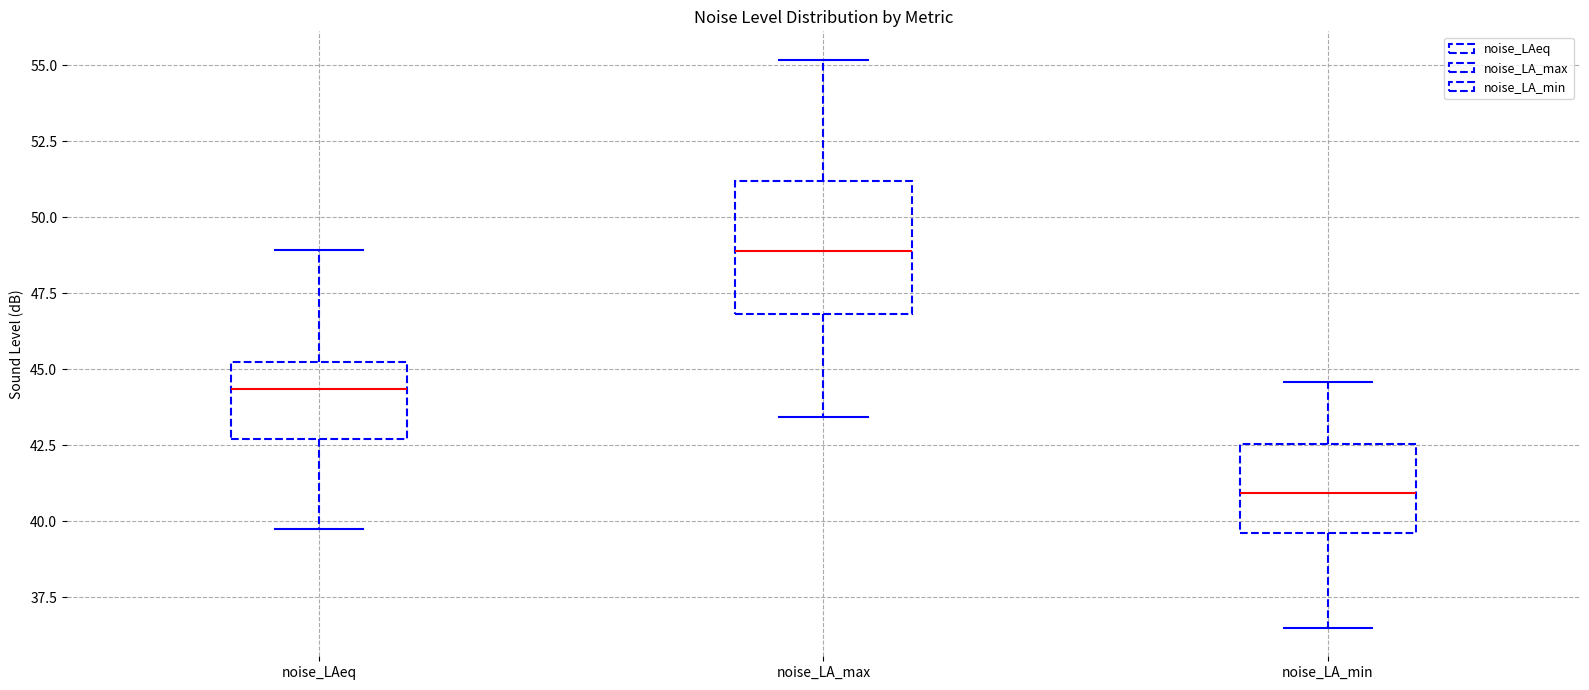

Which box has the lowest median line?

noise_LA_min